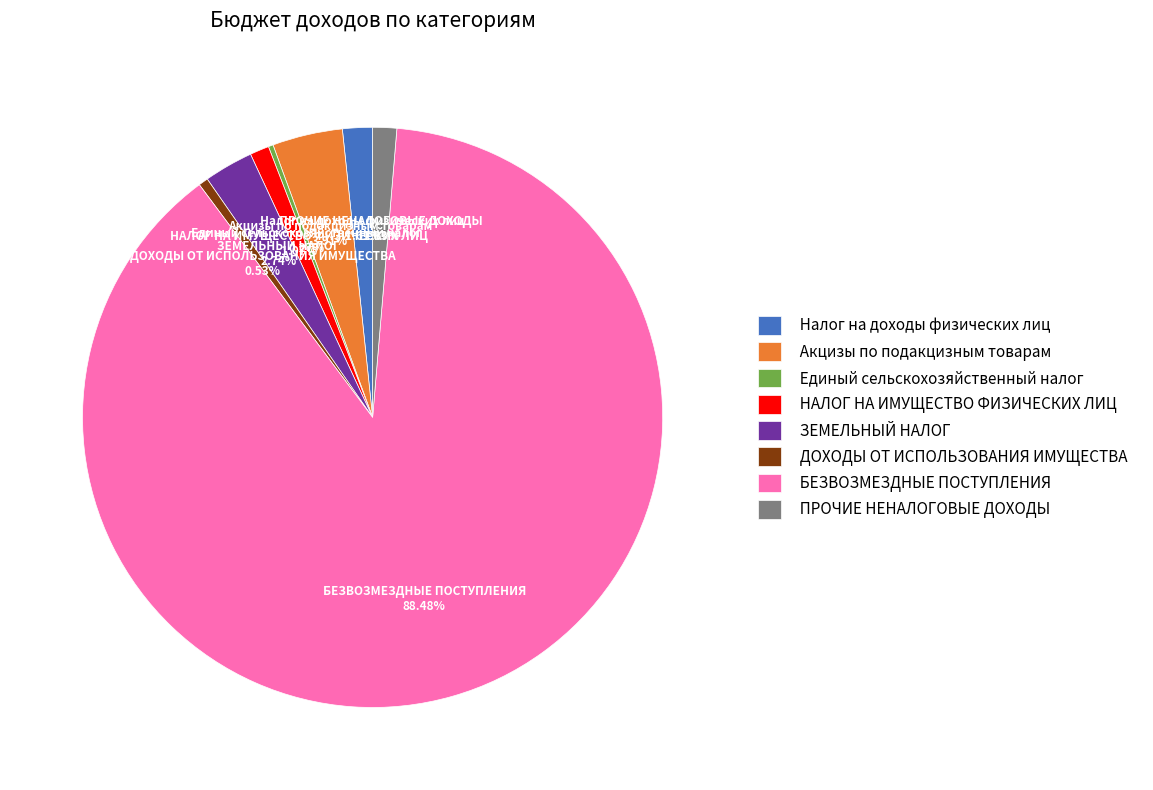

Does any single category account for the majority?

Yes